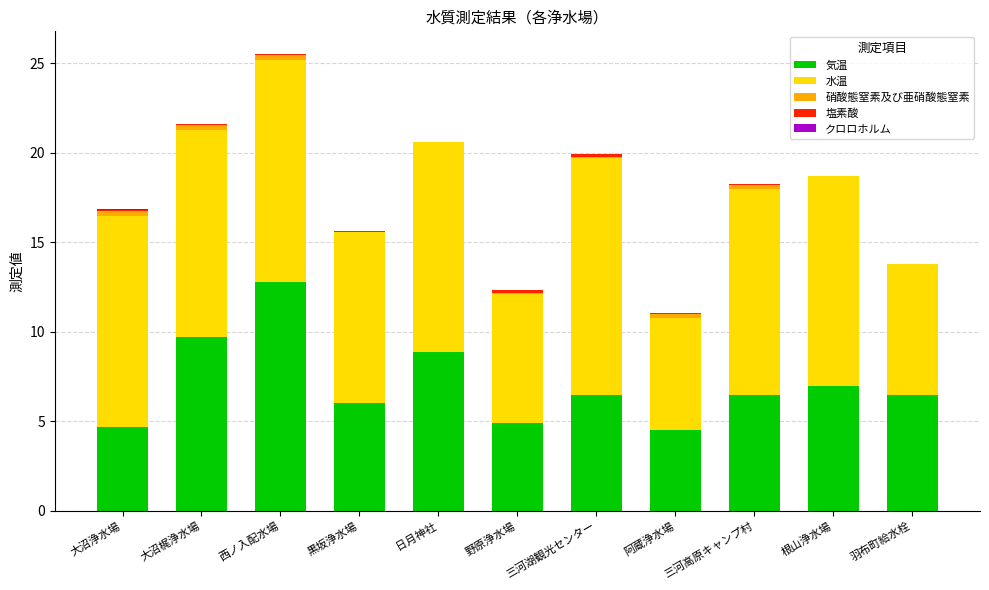

At which category is the sum across all series the highest?

西ノ入配水場